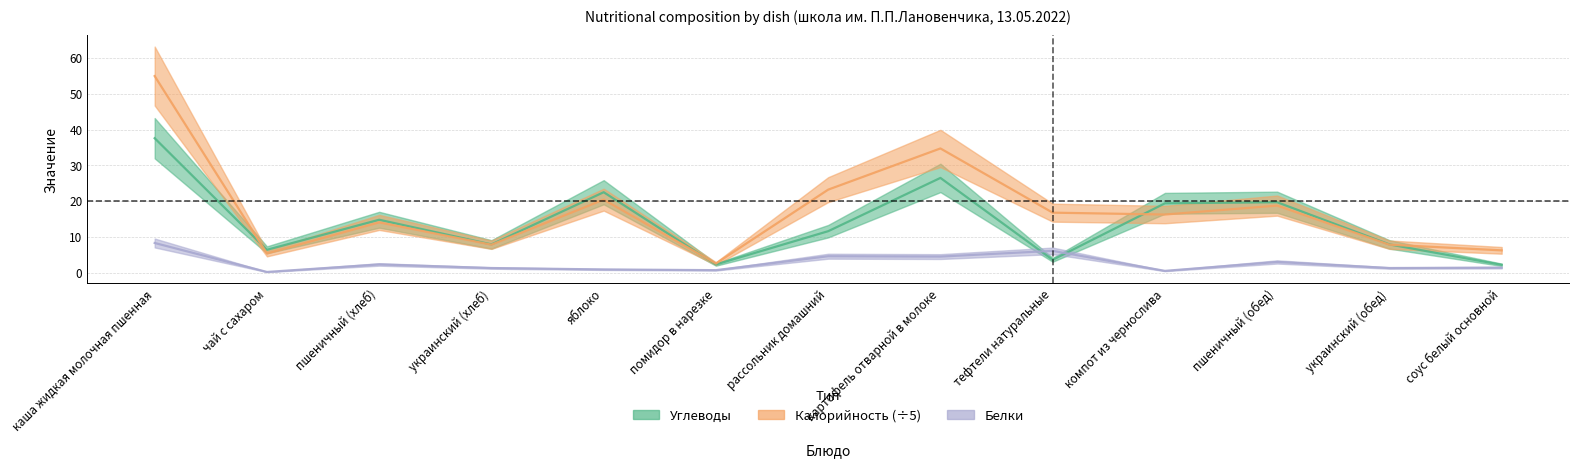

What is the label of the 7th point from the left?

рассольник домашний